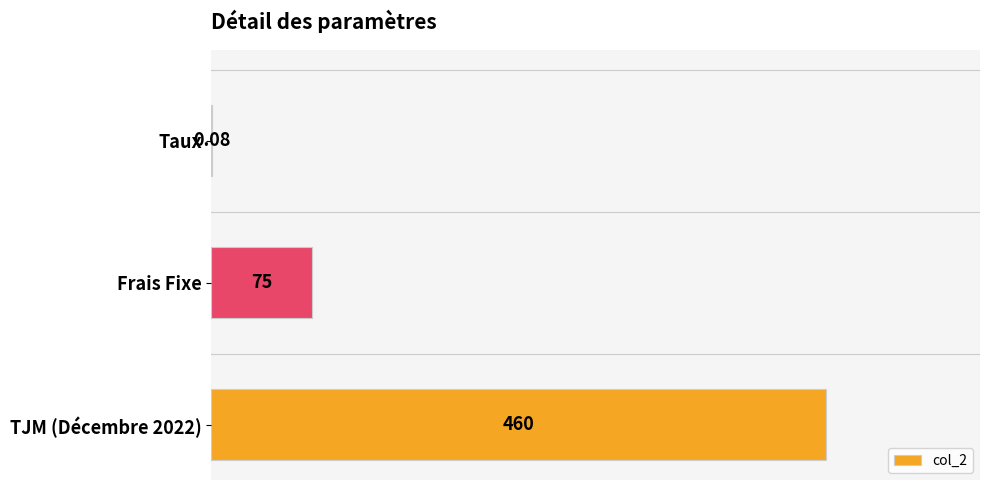

At which label is the value closest to 230?

Frais Fixe